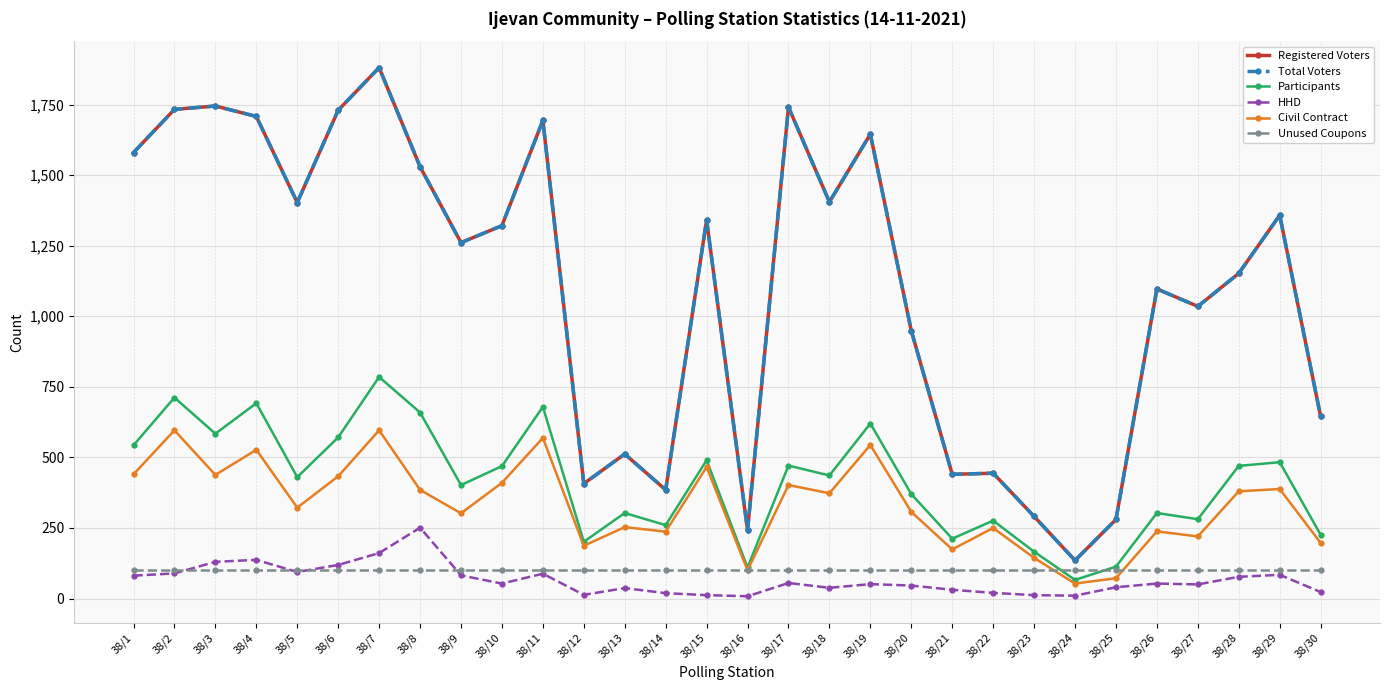

What is the difference between the maximum and minimum values in the HHD series?

243